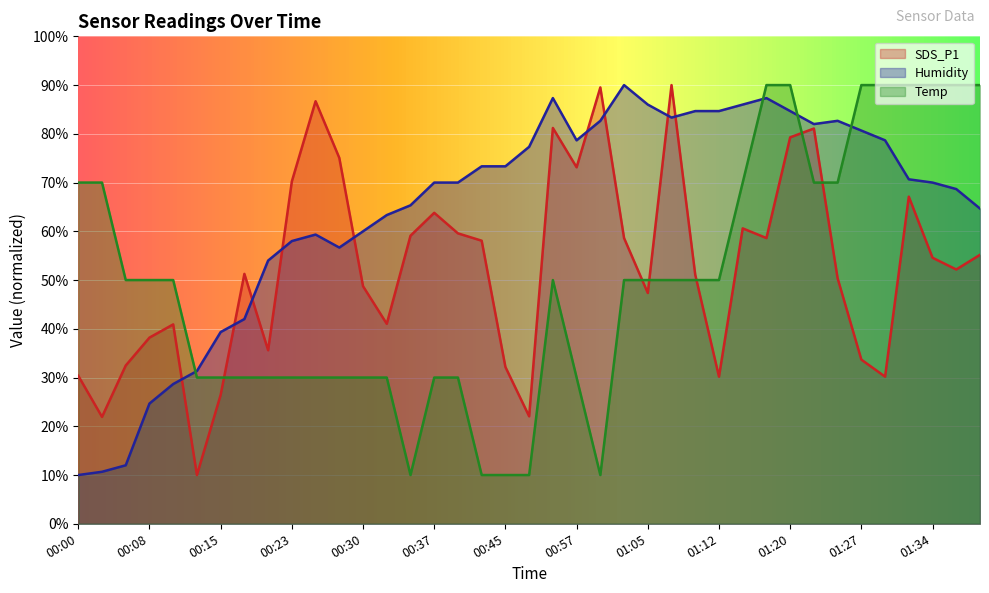

How many interior local valleys does the SDS_P1 series have?

11